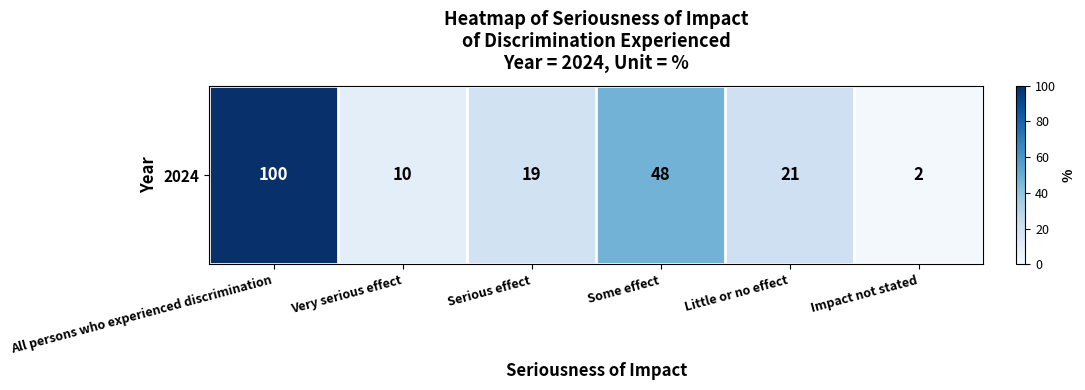

Reading left to right, what are all the values shown in this chart?

100	10	19	48	21	2